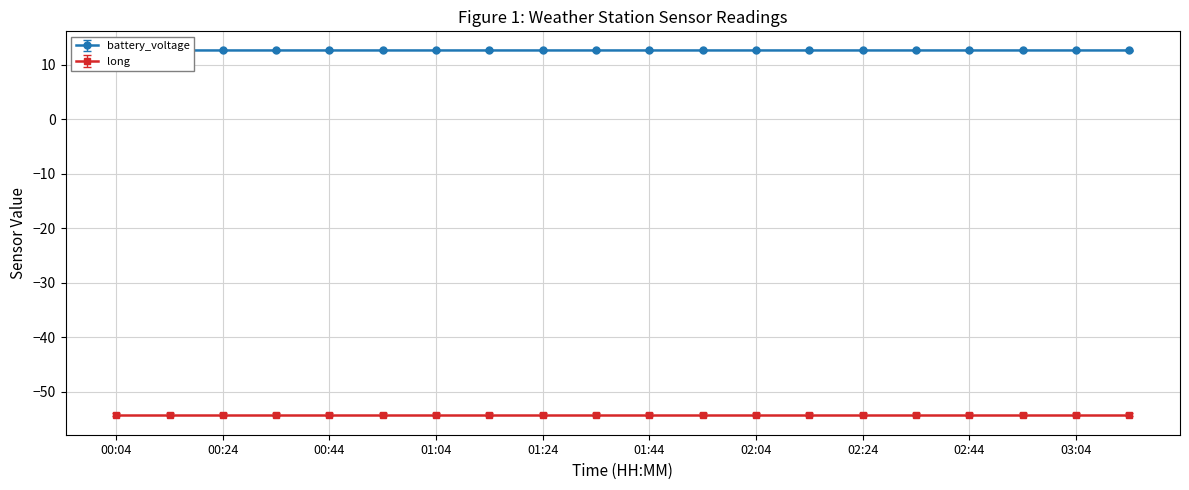

The value at 01:44 is 17.1. True or false?

False